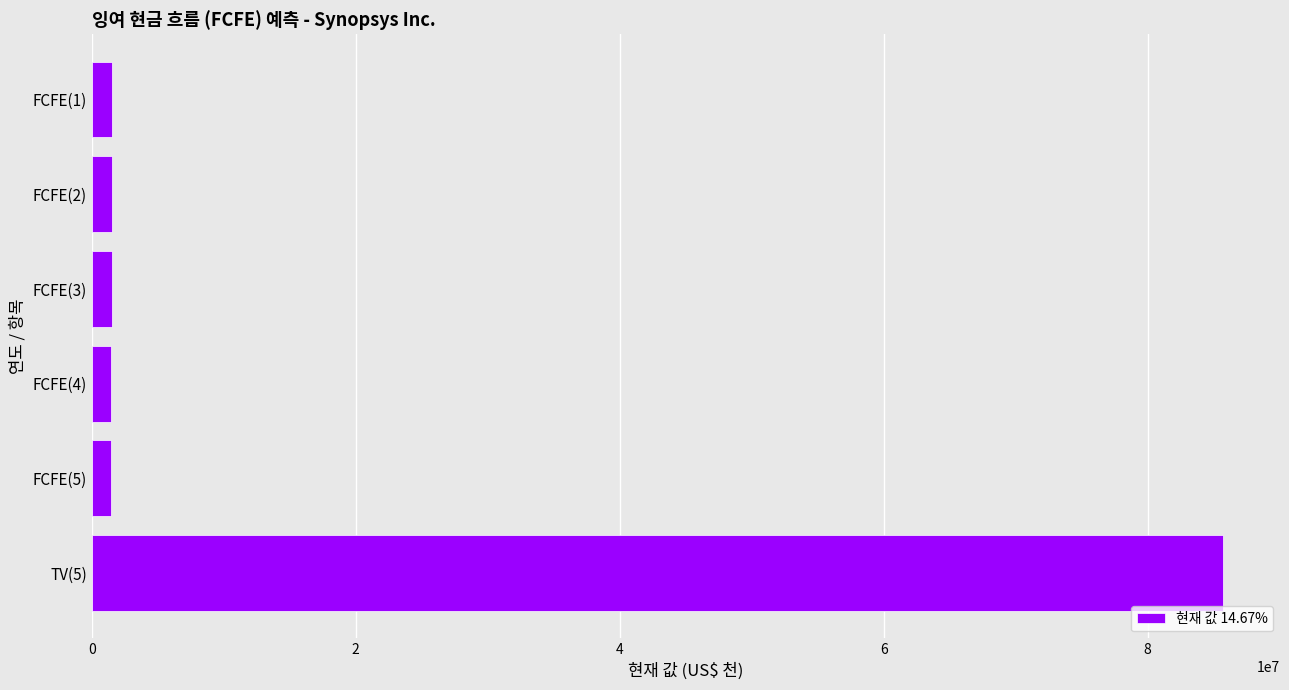

The value at TV(5) is 19995236. True or false?

False